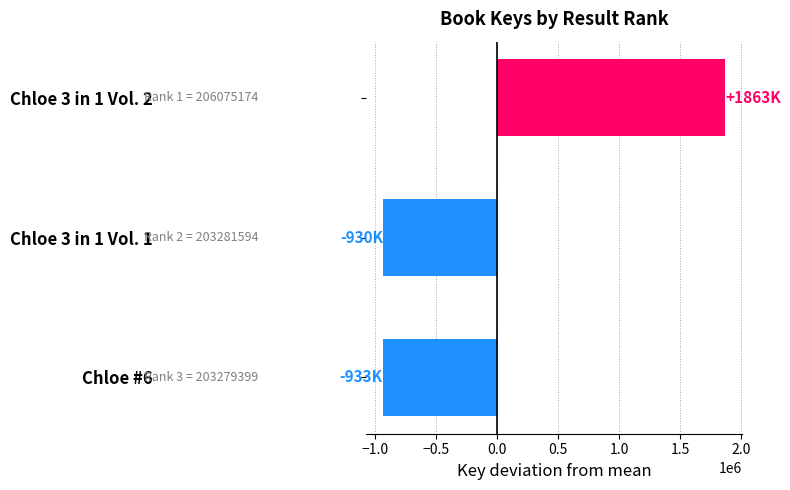

How many negative values are there?

2